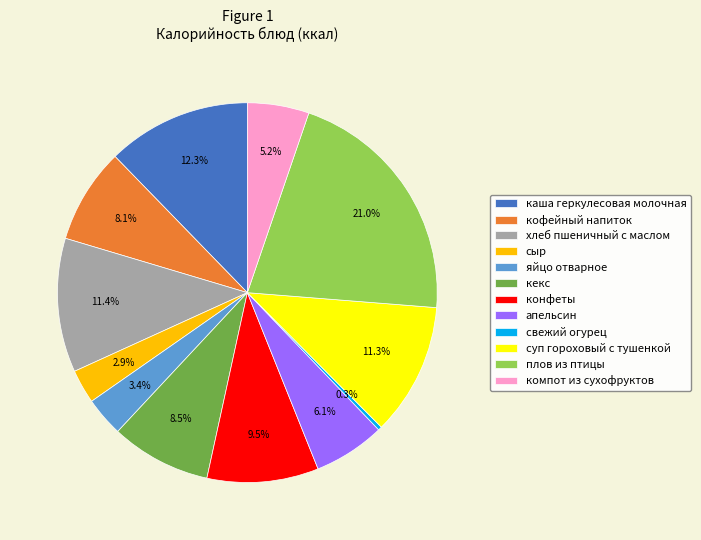

How many slices are in this pie chart?

12